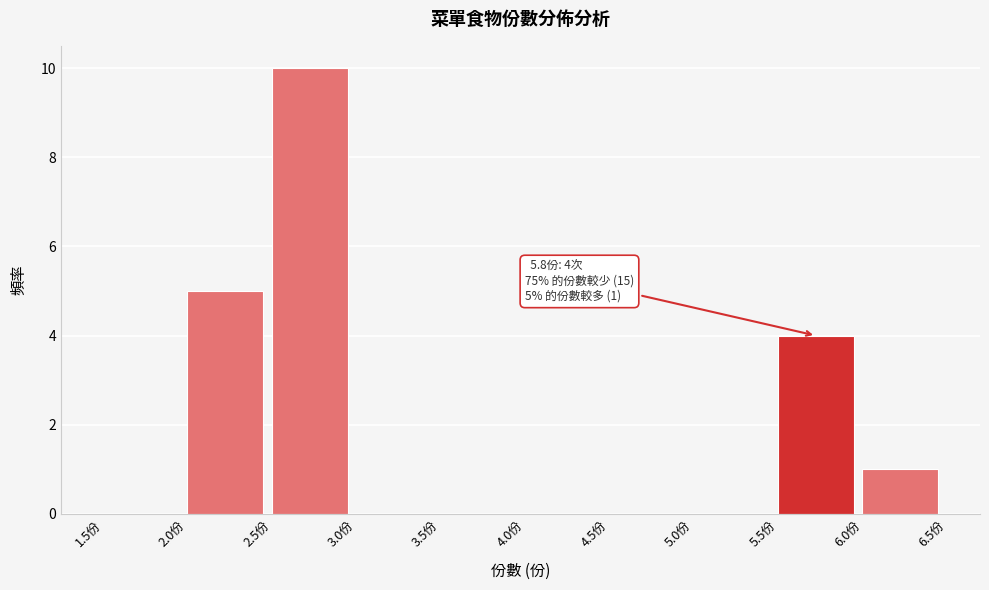

Over which range of the x-axis is the bar tallest?

2.5 to 3.0